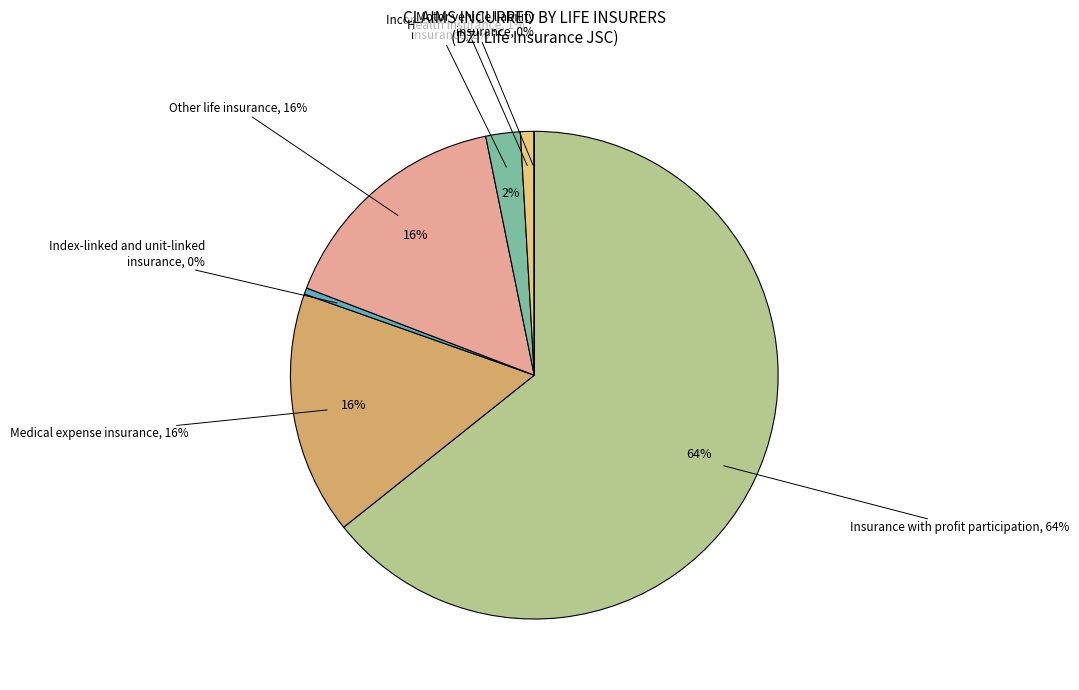

Is it true that Health insurance is 1% of the pie?

True